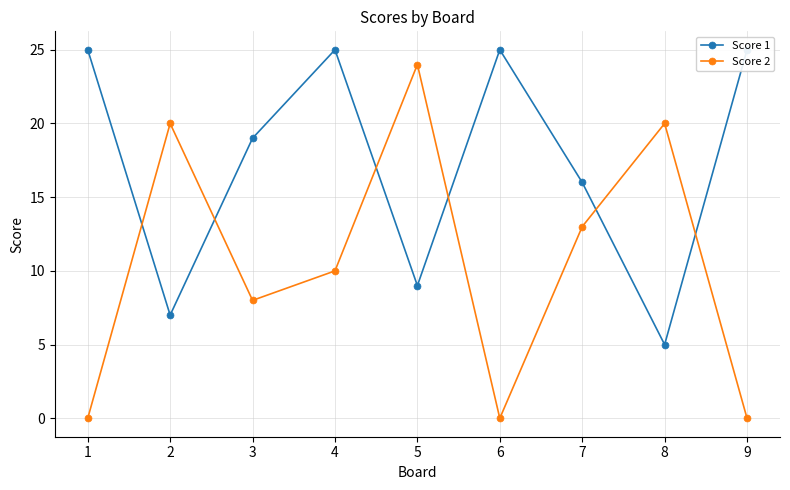

At which category does Score 2 reach its first local valley?

3